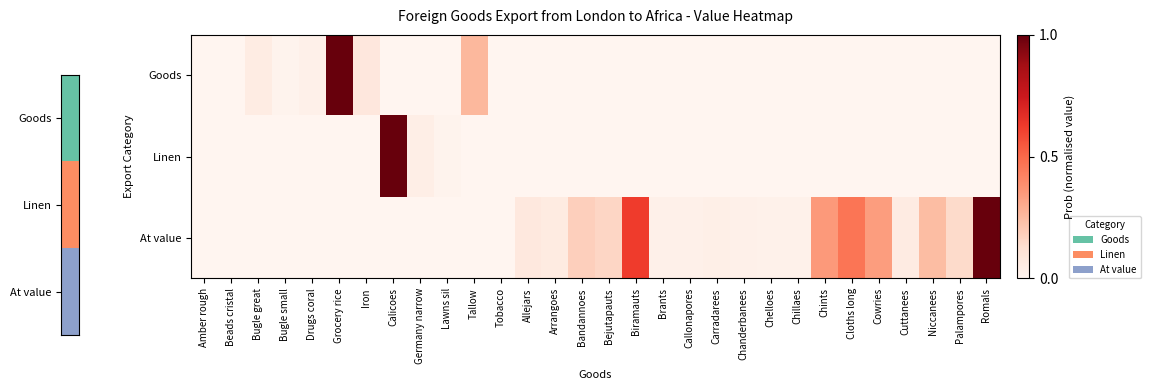

At Bejutapauts, list the series in order from largest to smallest.

At value, Goods, Linen